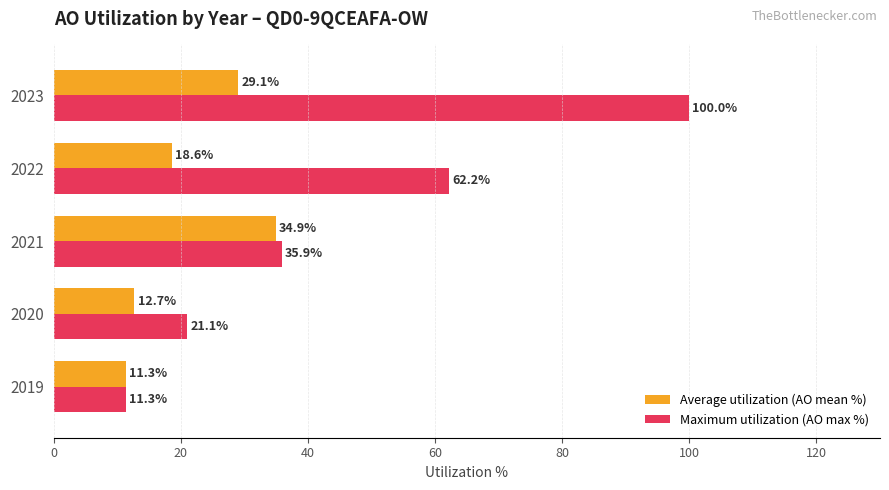

What is the approximate value of Maximum utilization (AO max %) at 2022?

62.2